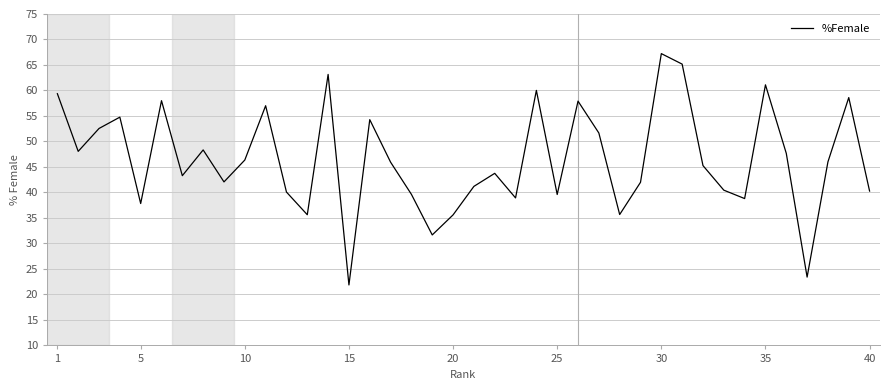

What is the smallest value displayed?

21.9